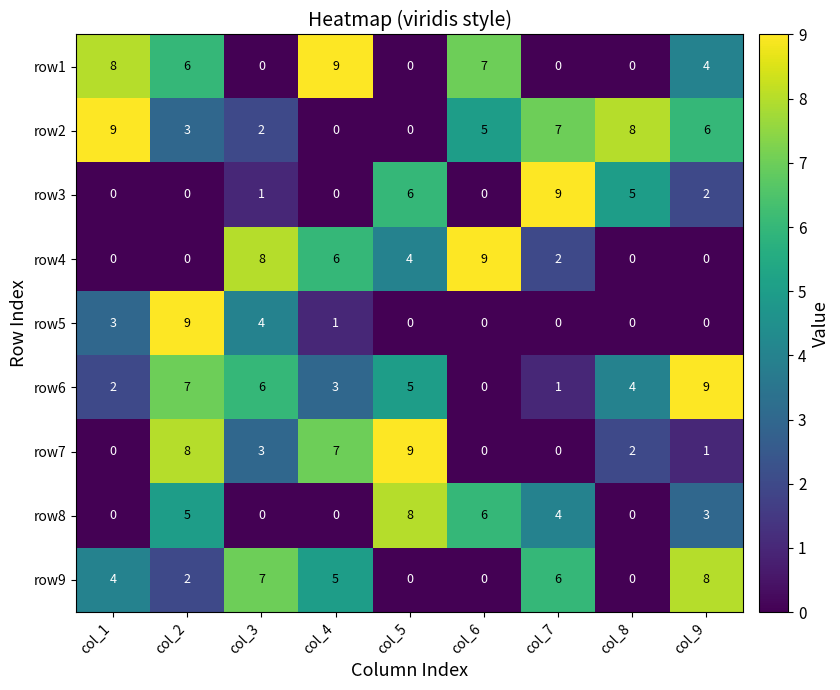

Which series has the largest total across all categories?

row2